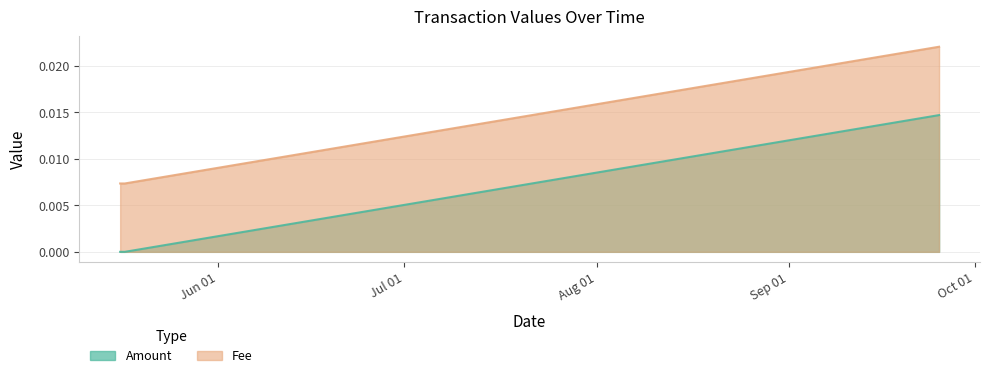

Does the chart have visible grid lines?

Yes